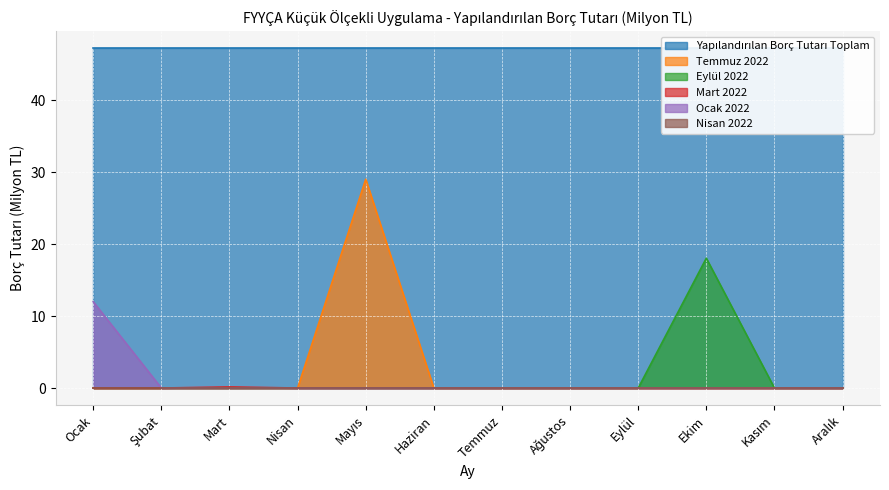

Which category has the highest value in the Ocak 2022 series?

Ocak